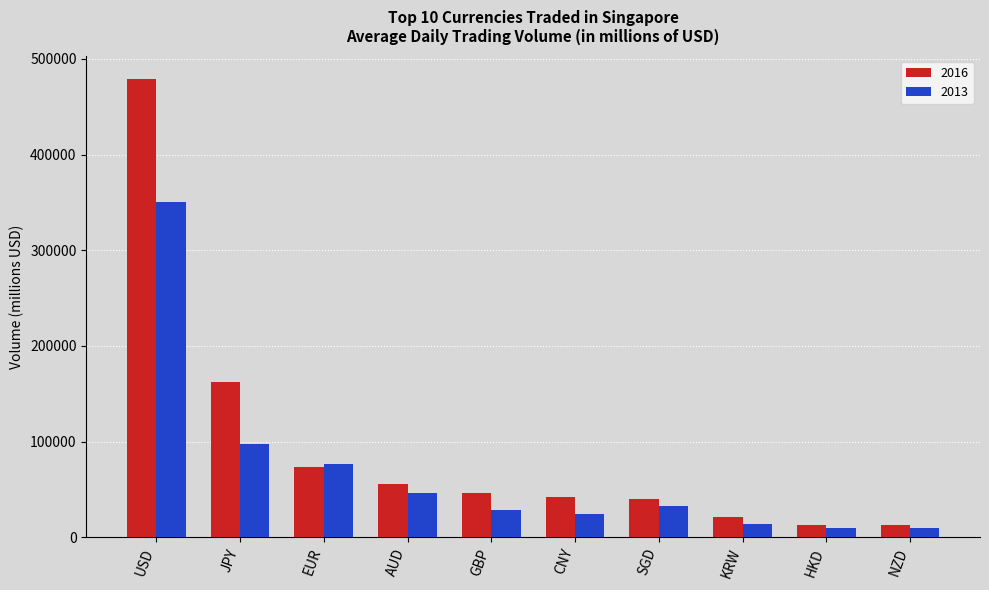

List the series in order of their peak value, lowest first.

2013, 2016